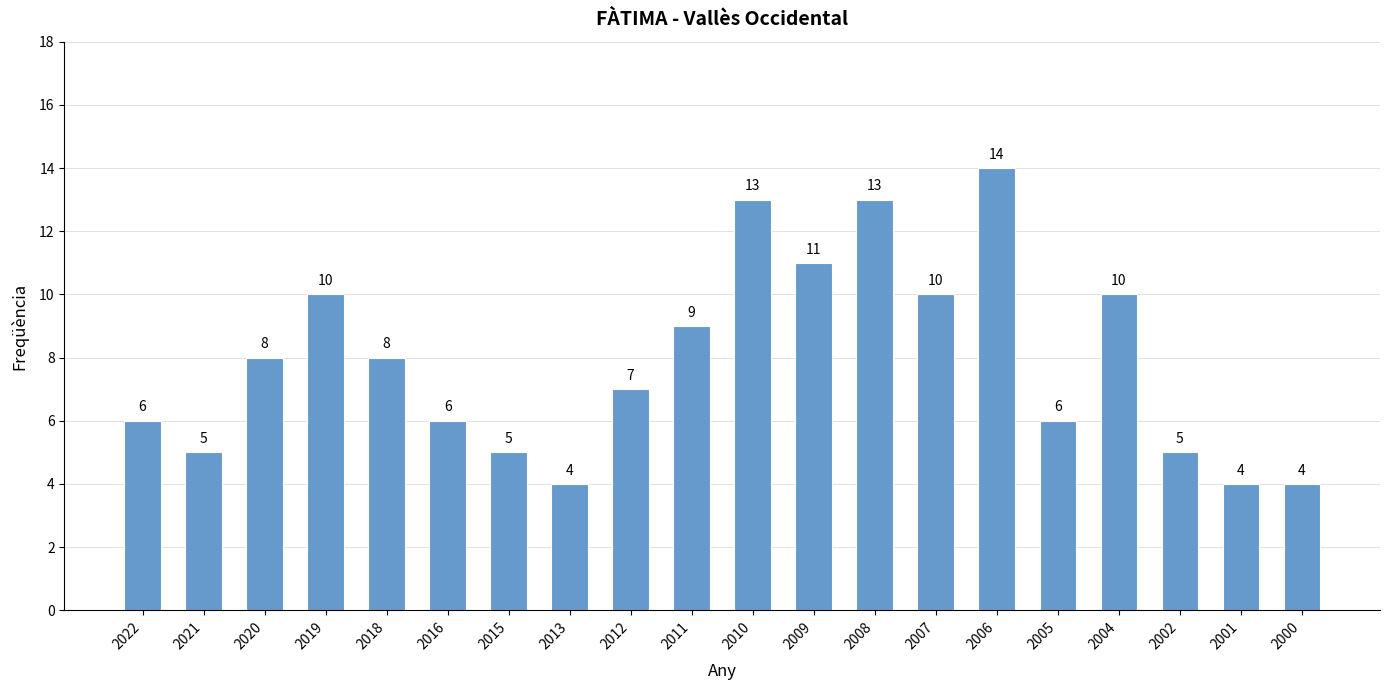

Approximately how many times larger is the value at 2013 compared to 2010?

0.3